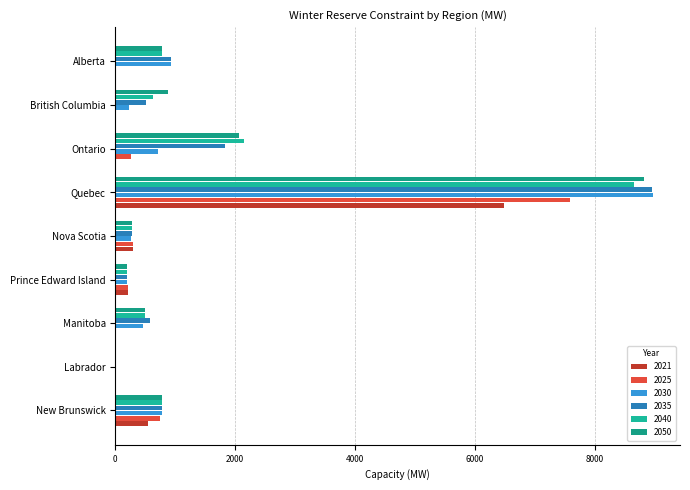

What is the value of the 2030 bar at the 7th from the left?

706.9